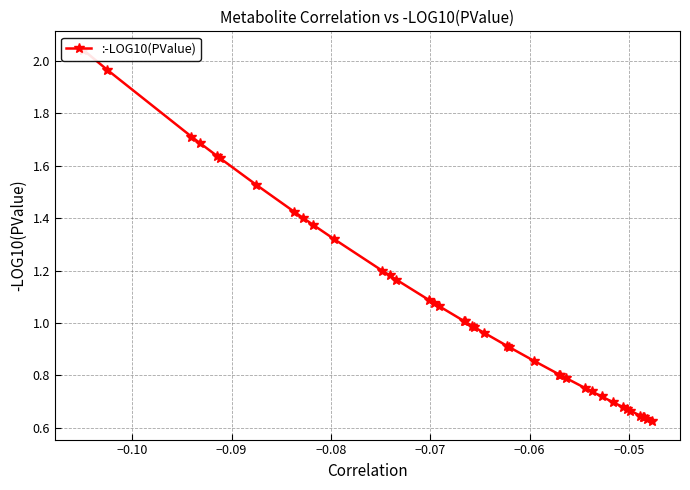

Reading right to left, extract all data points from this chart.

0.6	0.6	0.6	0.6	0.6	0.7	0.7	0.7	0.7	0.7	0.7	0.8	0.8	0.8	0.8	0.9	0.9	0.9	1.0	1.0	1.0	1.0	1.0	1.1	1.1	1.1	1.2	1.2	1.2	1.3	1.4	1.4	1.4	1.5	1.6	1.6	1.7	1.7	2.0	2.0